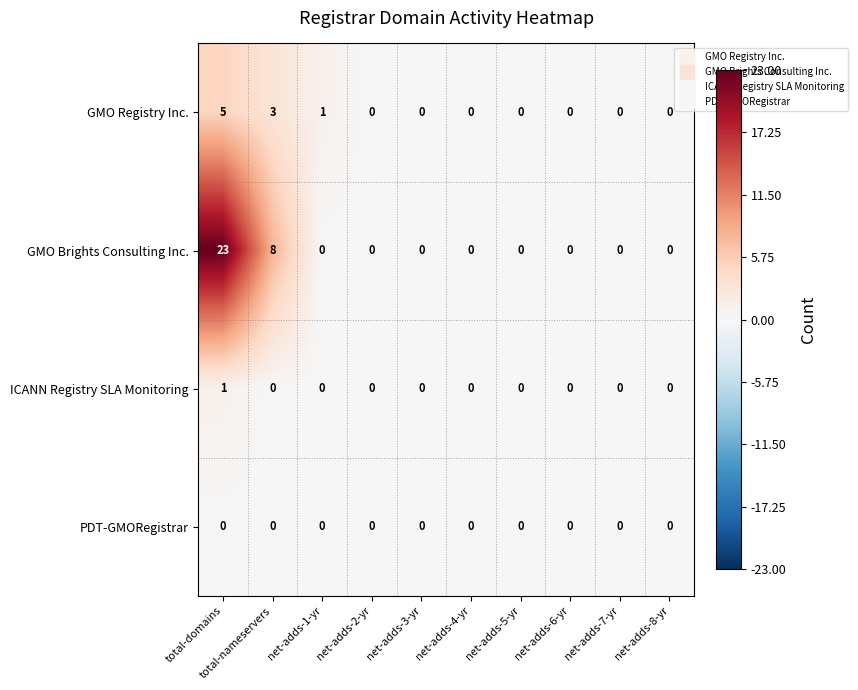

Is it true that GMO Registry Inc. equals 0 at net-adds-7-yr?

True